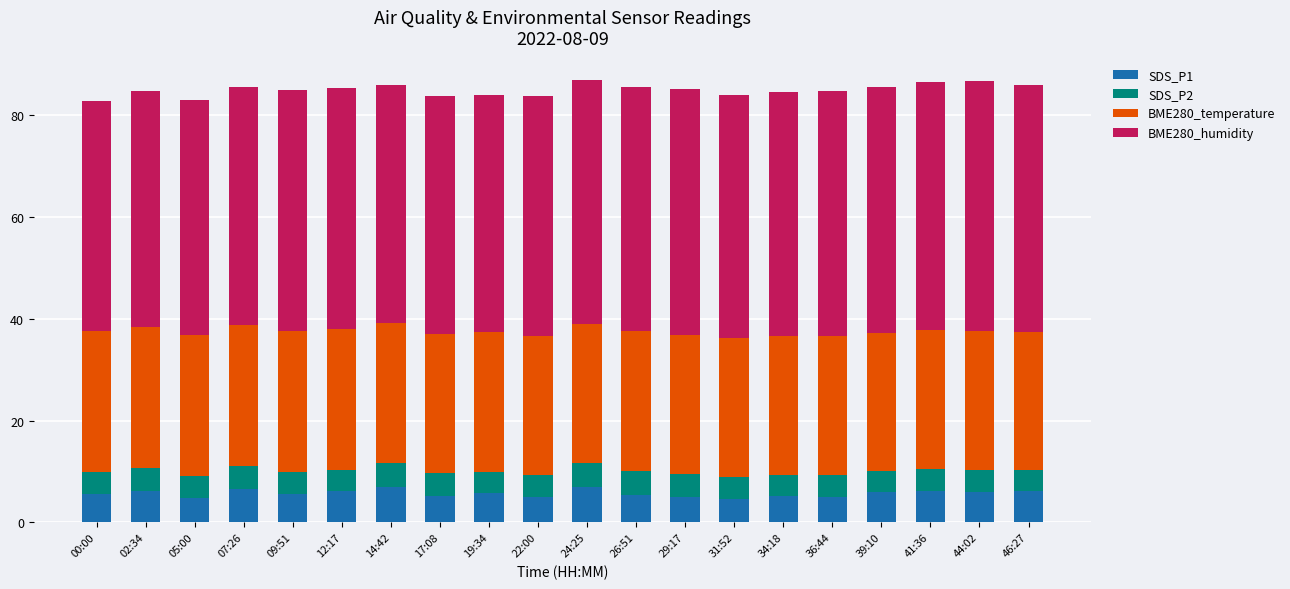

What is the total value across all series at 24:25?

87.0